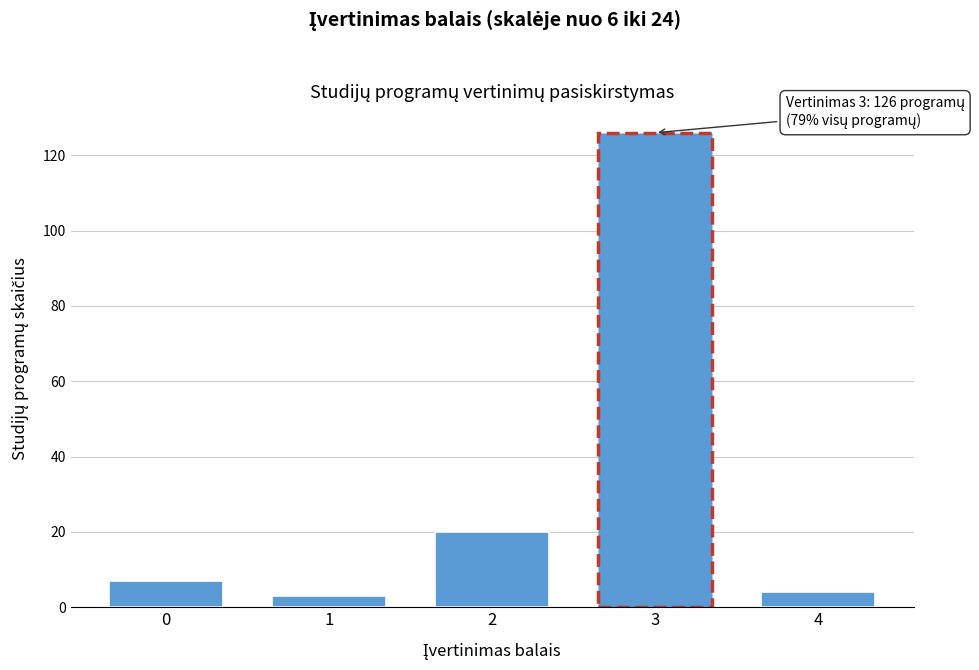

Reading left to right, transcribe all the data shown in this chart.

0=7	1=3	2=20	3=126	4=4